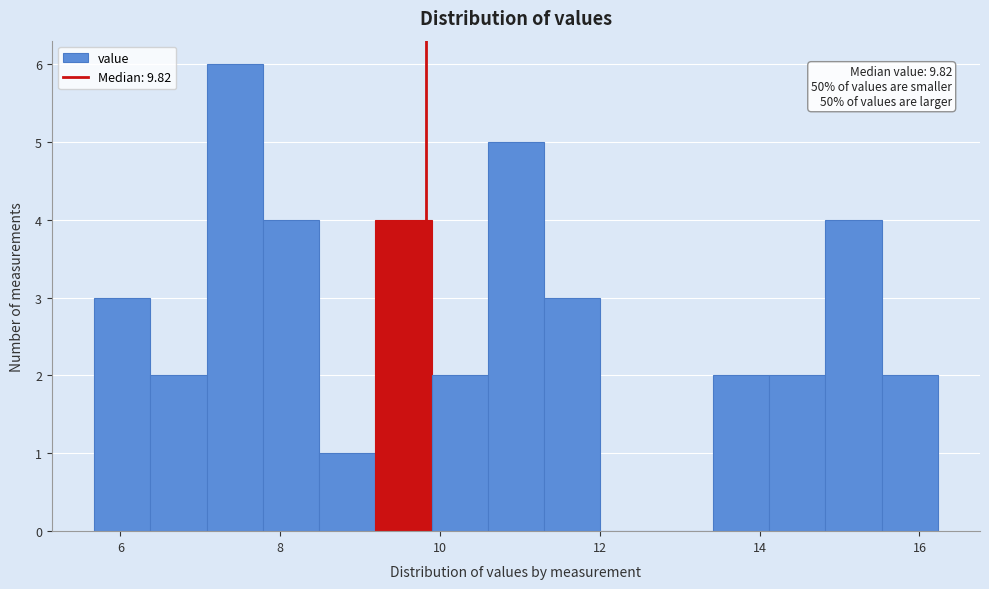

Around what value on the x-axis is the tallest bar? Give the approximate position of its centre, as read against the axis.

7.4